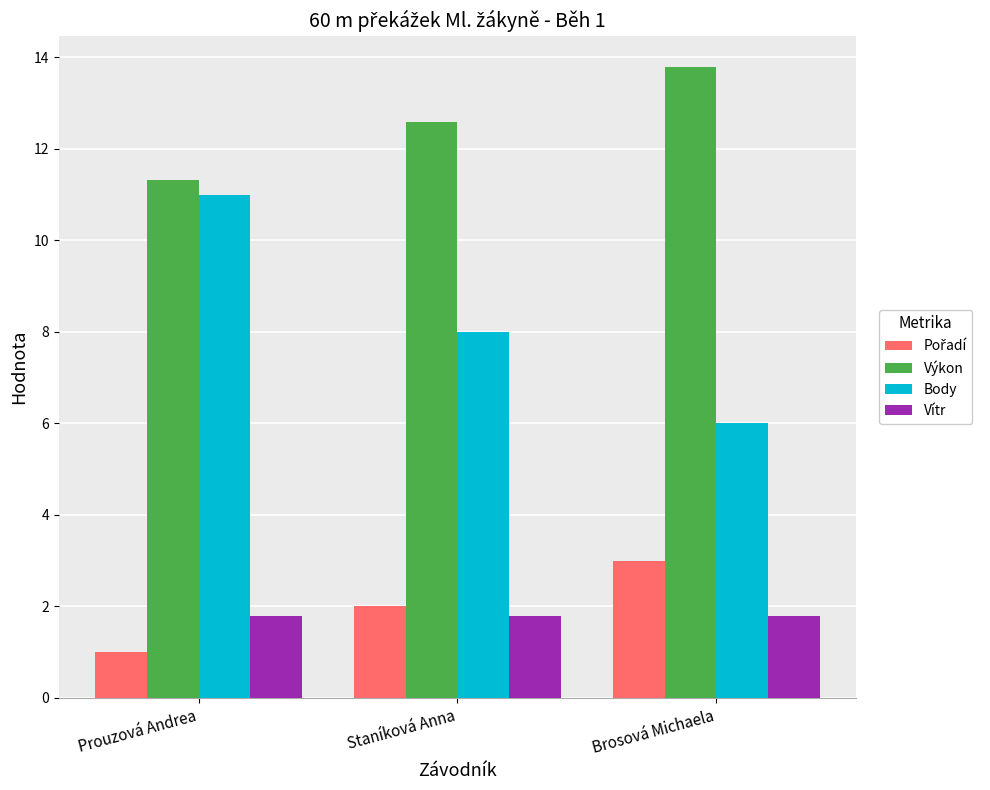

Between Prouzová Andrea and Staníková Anna, which series saw the biggest shift?

Body